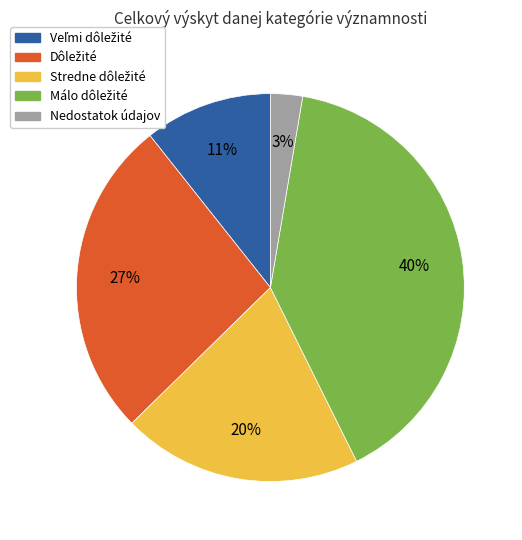

True or false: Nedostatok údajov accounts for 10% of the total.

False